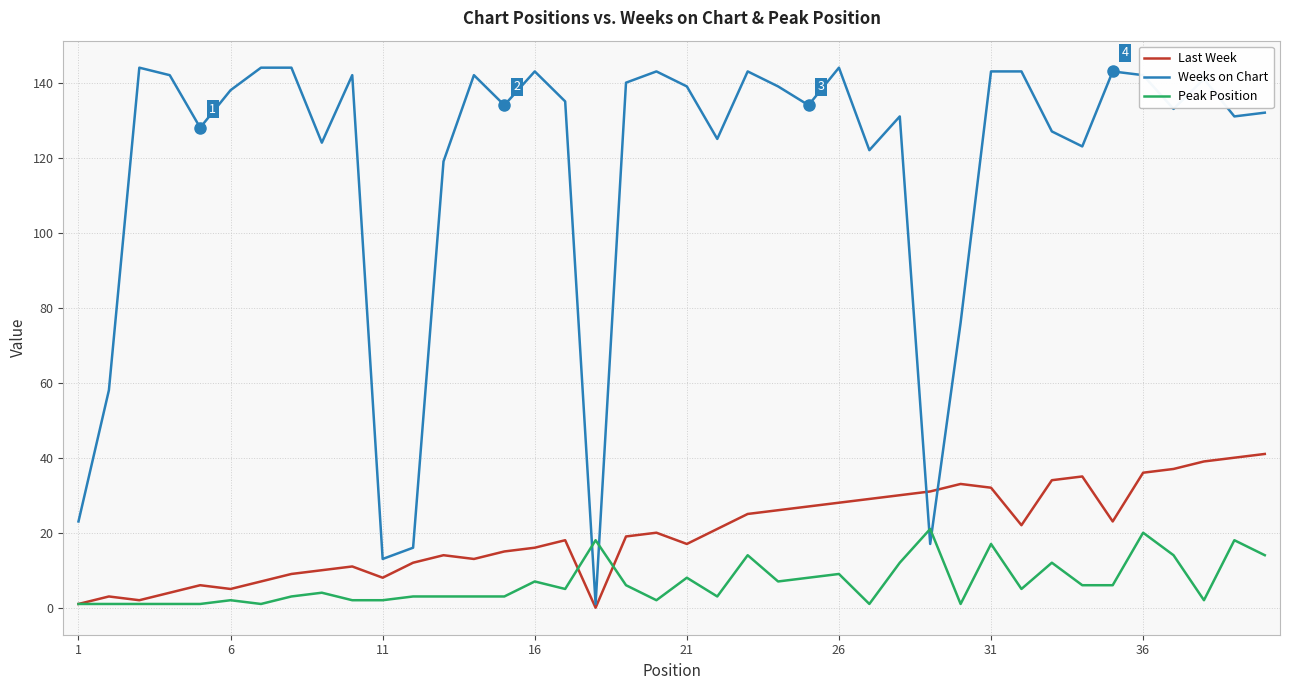

How many values in the Last Week series are below 20?

20